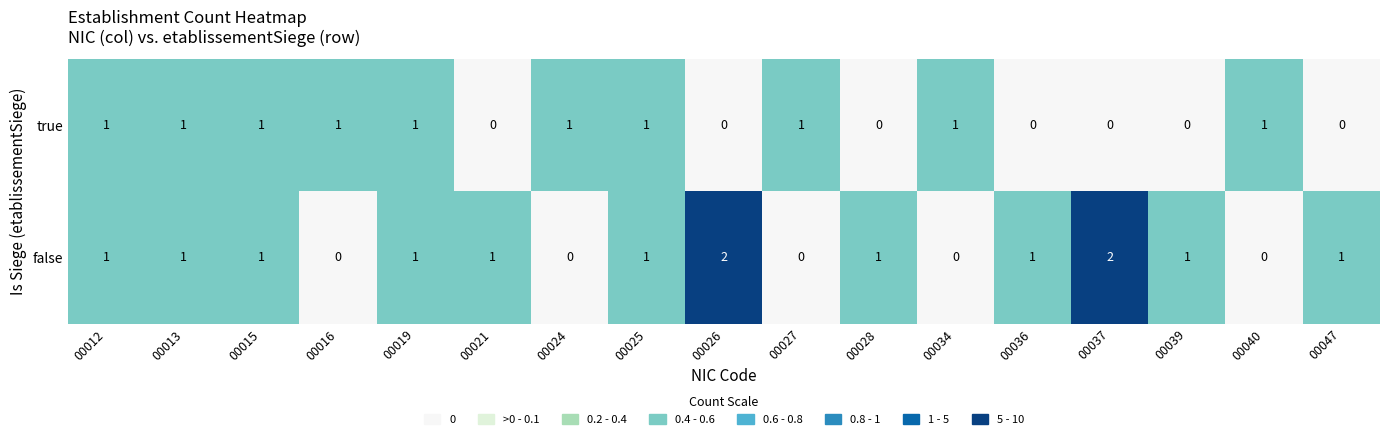

Which series has the largest range (max minus min)?

false